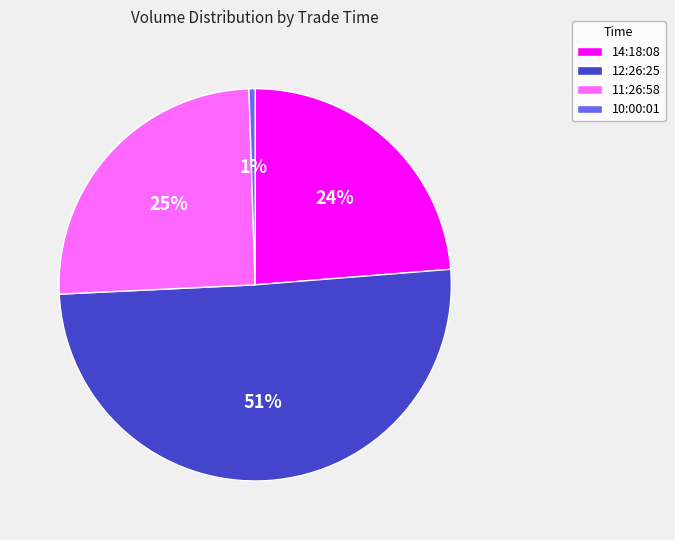

To the nearest percent, what is the average slice percentage?

25%